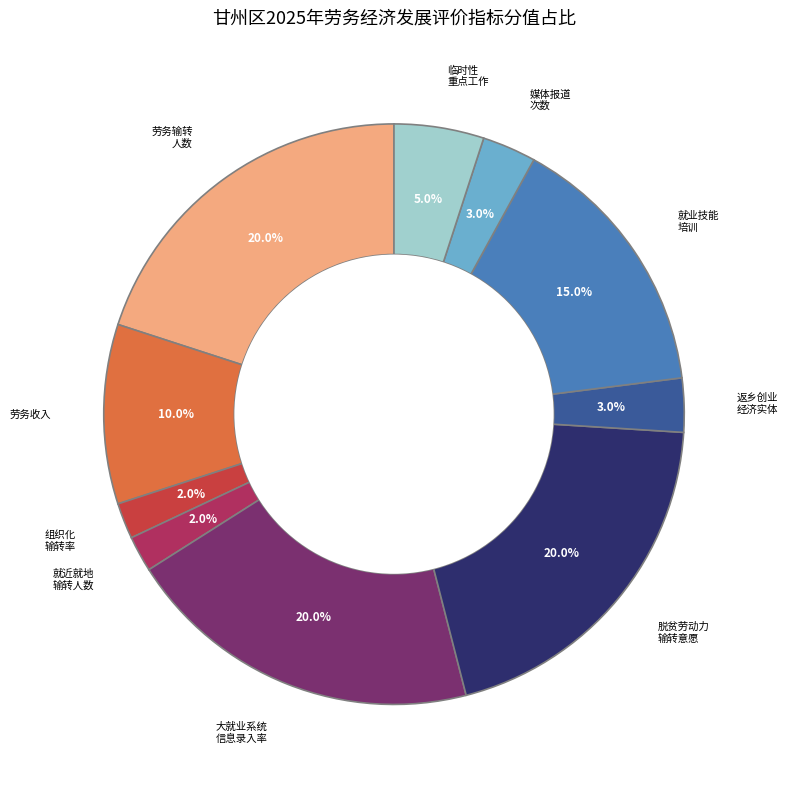

Does any single category account for the majority?

No